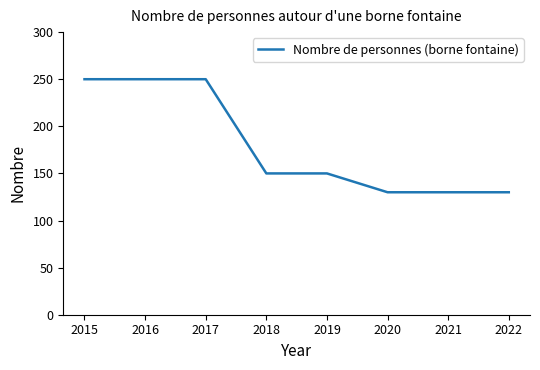

What is the greatest value displayed?

250